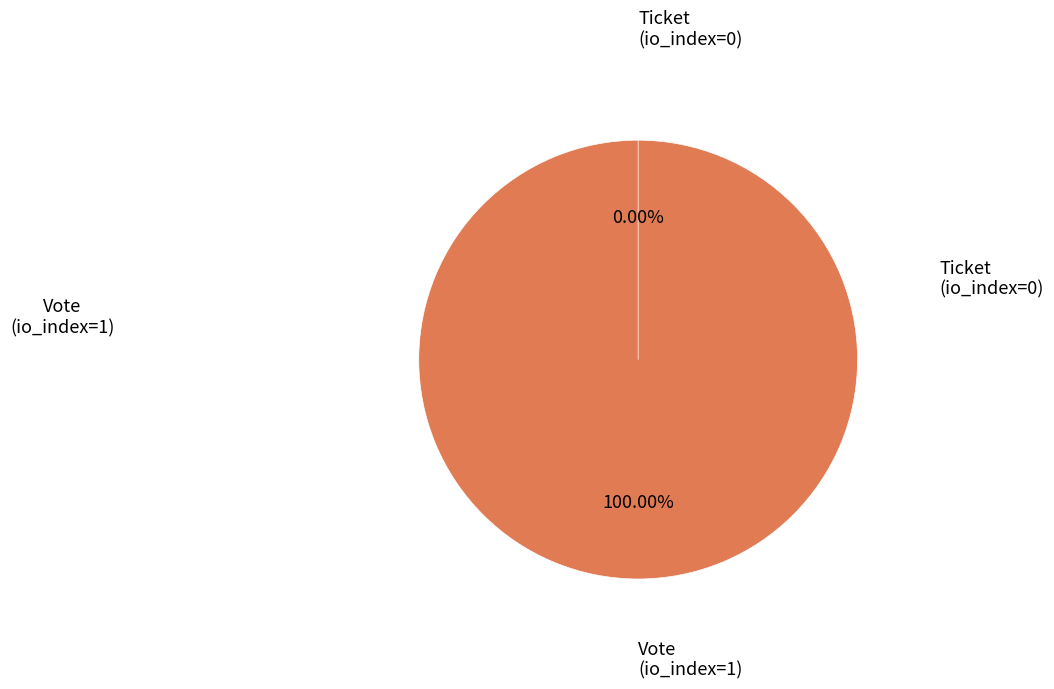

Which category has the biggest portion of the pie?

Vote (io_index=1)